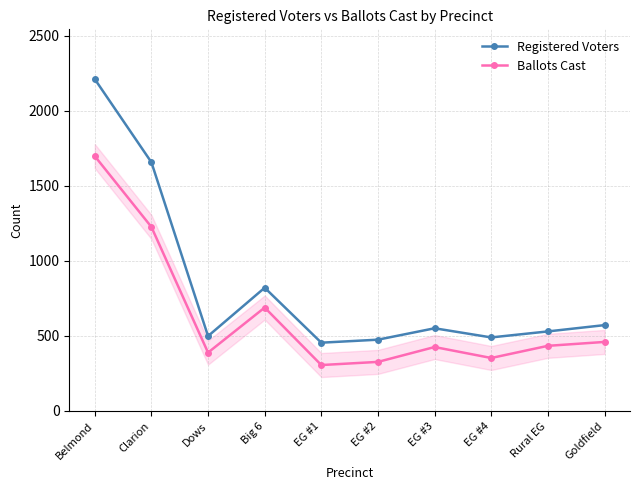

Which series has the largest range (max minus min)?

Registered Voters